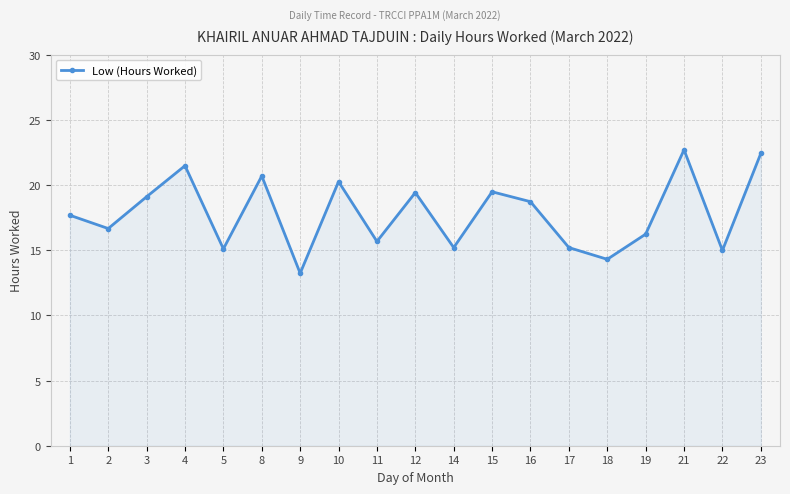

How many lines are shown in the chart?

1